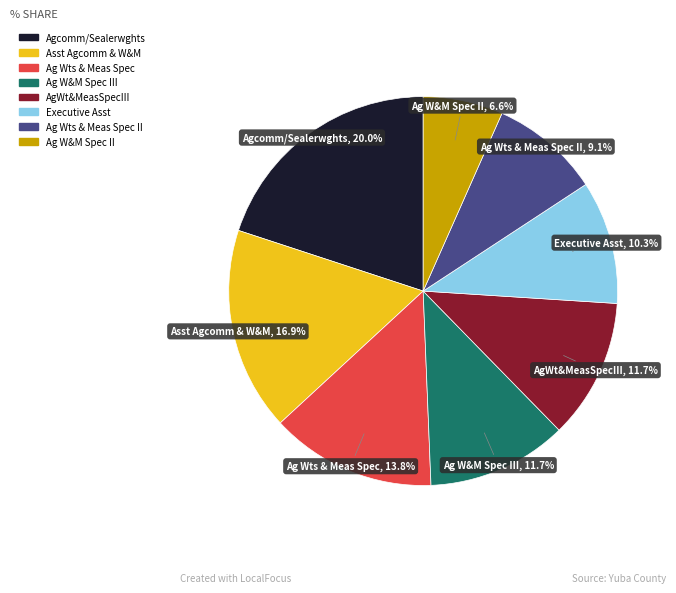

Does any single category account for the majority?

No